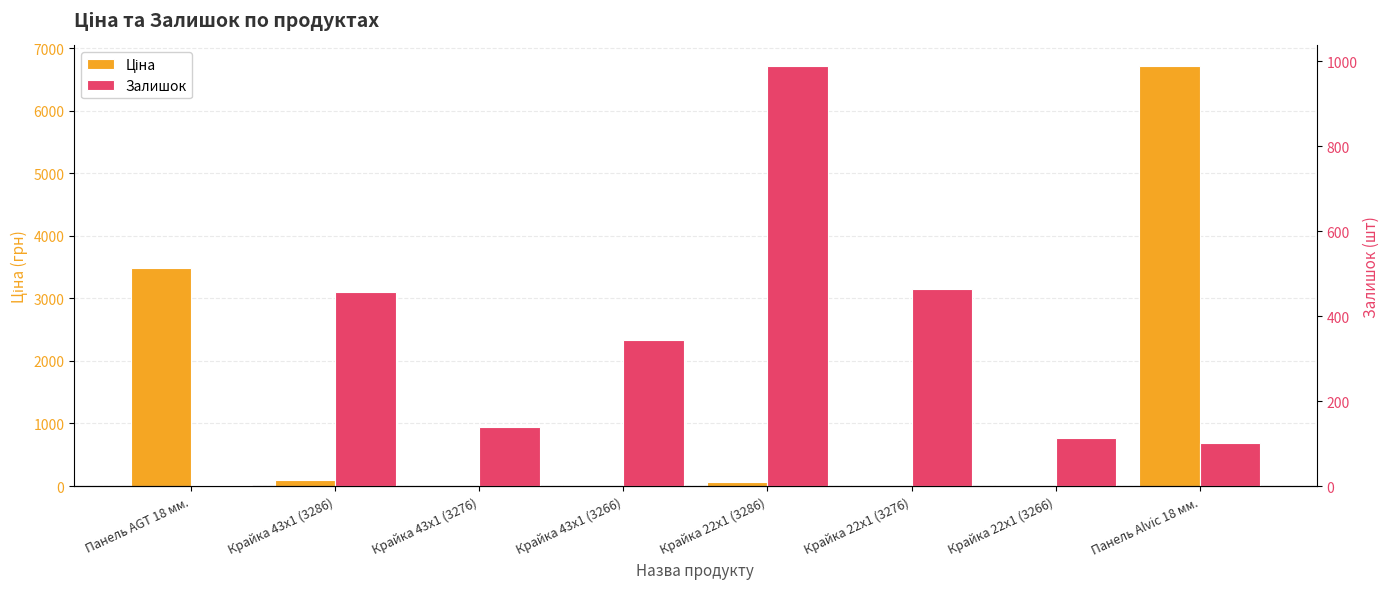

How many bars are there in total?

16